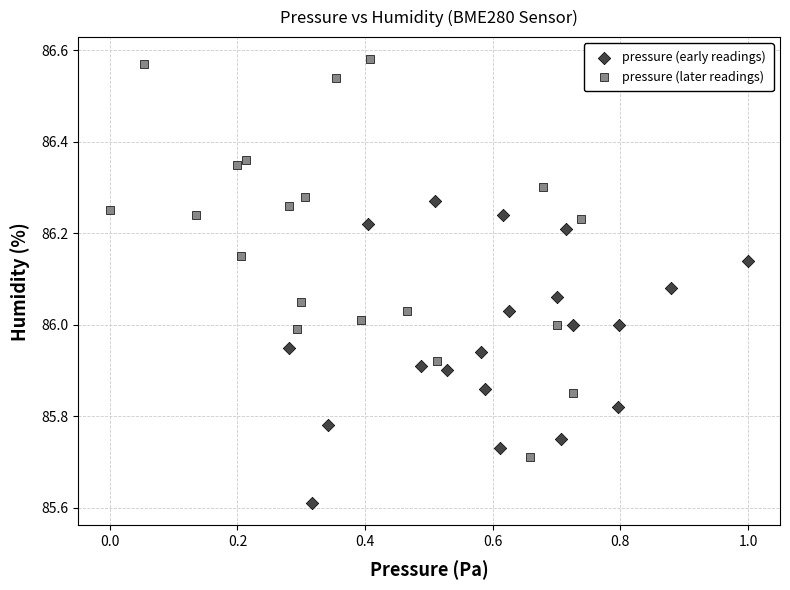

Which series reaches the minimum Y coordinate?

pressure (early readings)